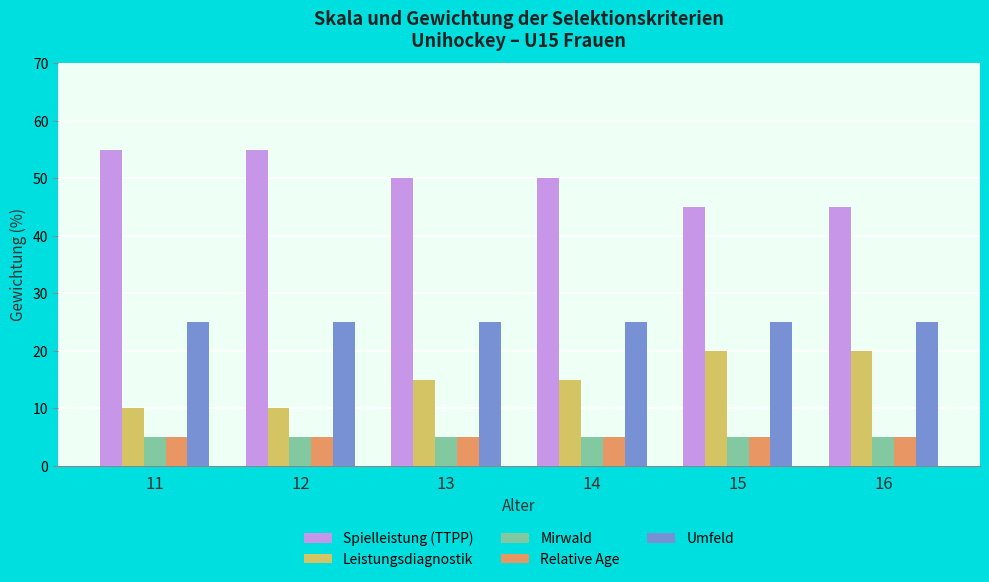

Is it true that Umfeld equals 25 at 16?

True